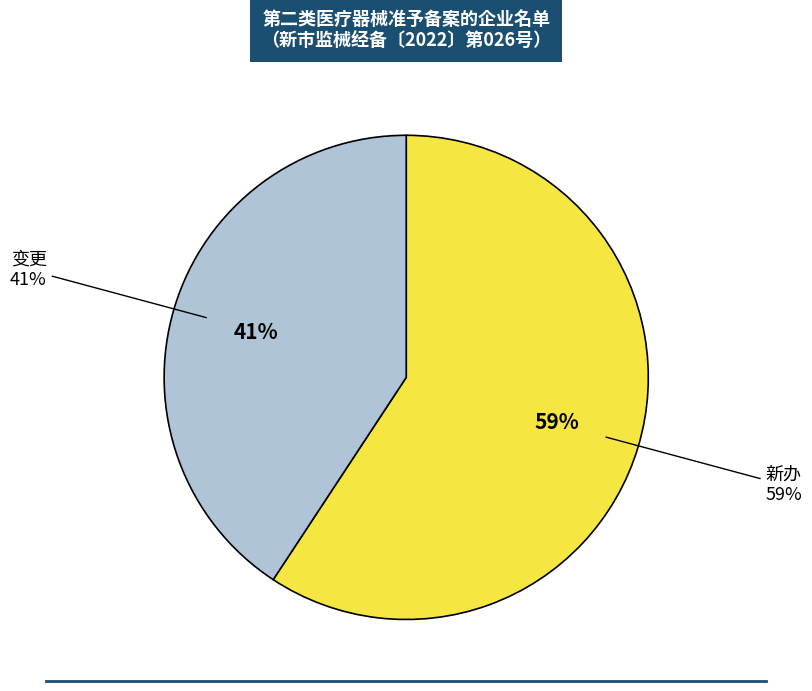

Does 变更 account for over 50% of the chart?

No